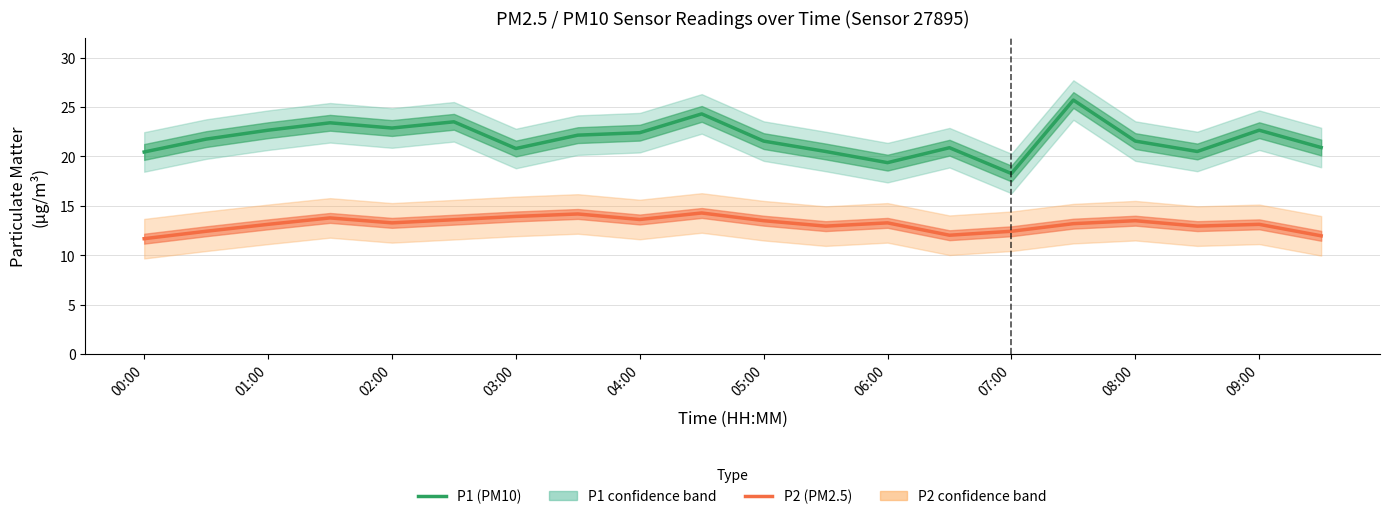

What position from the left is 15?

16